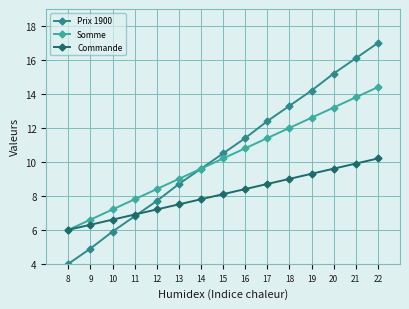

What is the difference between the maximum and minimum values in the Prix 1900 series?

13.0